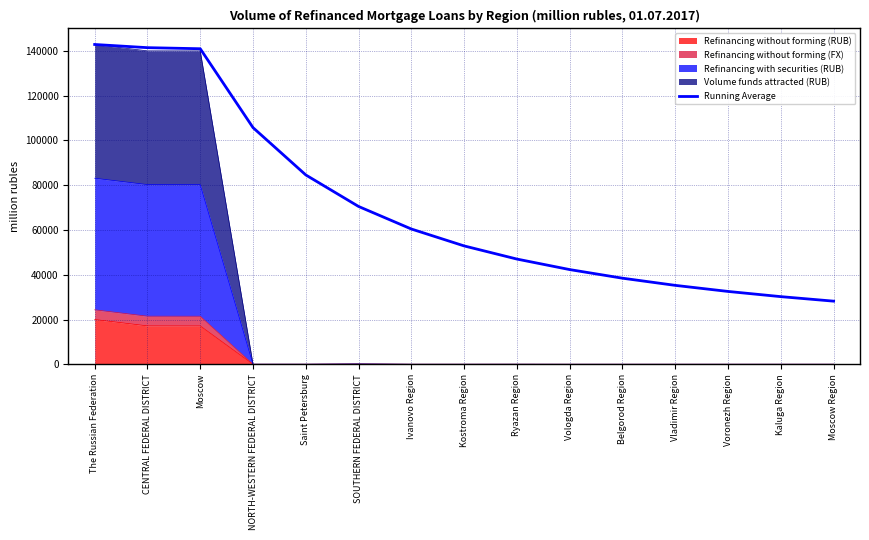

True or false: the data shows 28197.5 at Moscow Region.

True